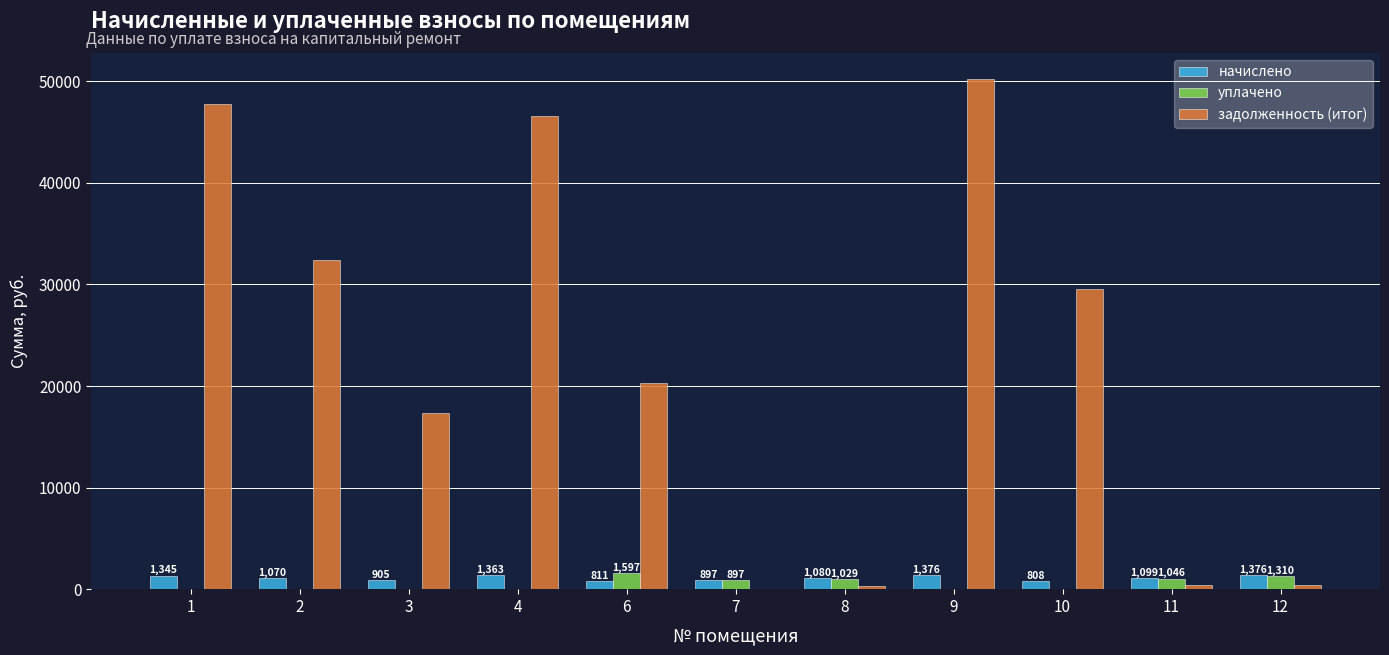

True or false: задолженность (итог) has a value of 14912.4 at 10.

False